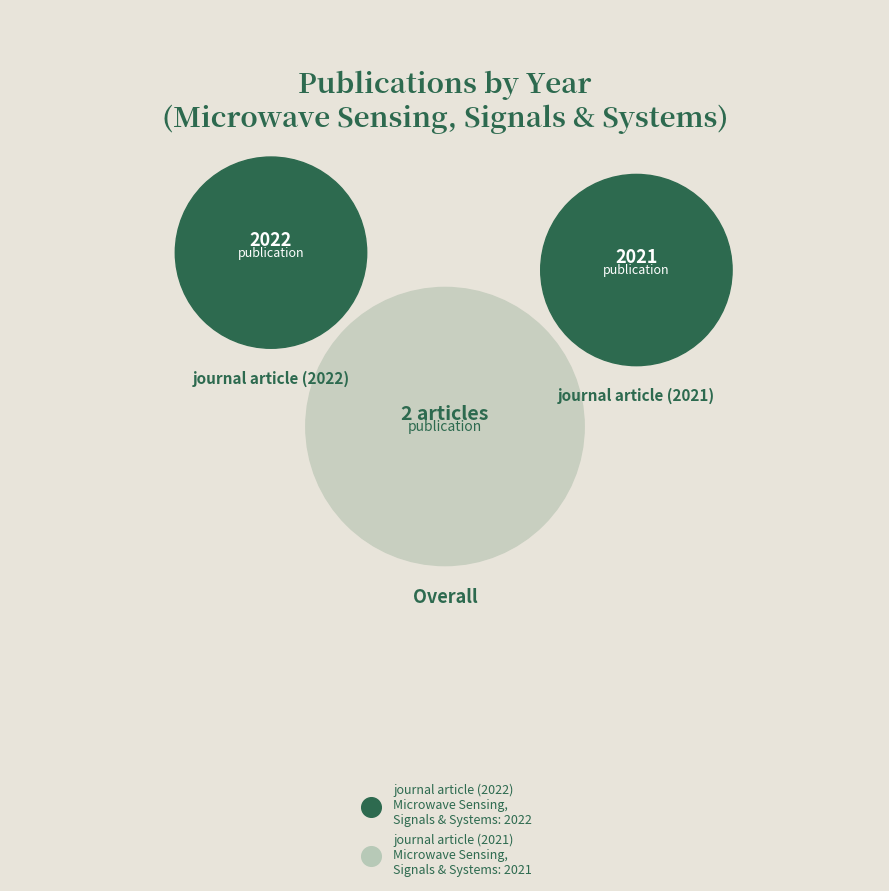

Between journal article (2022)
Microwave Sensing,
Signals & Systems and journal article (2021)
Microwave Sensing,
Signals & Systems, which is larger?

journal article (2022)
Microwave Sensing,
Signals & Systems